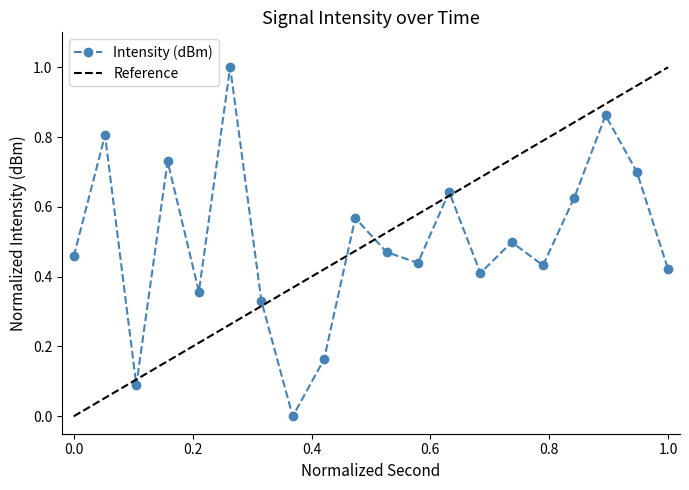

True or false: Intensity (dBm) has more than 2 points higher than both neighbors.

True